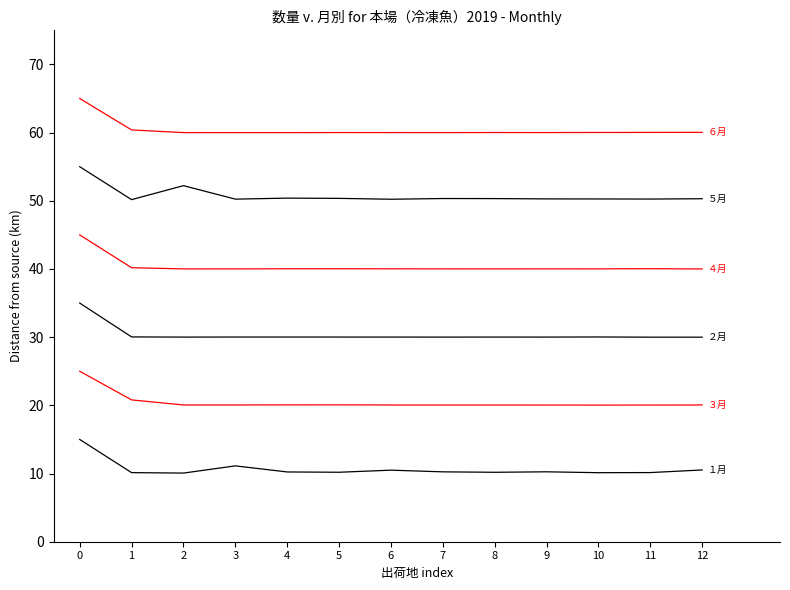

Count the number of data series in this chart.

6